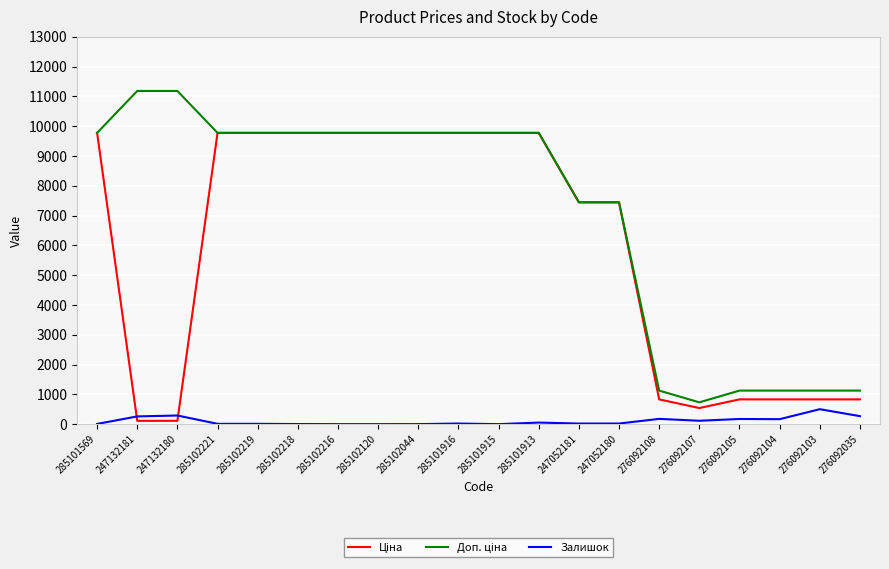

What is the sum of all Залишок values?

2100.0